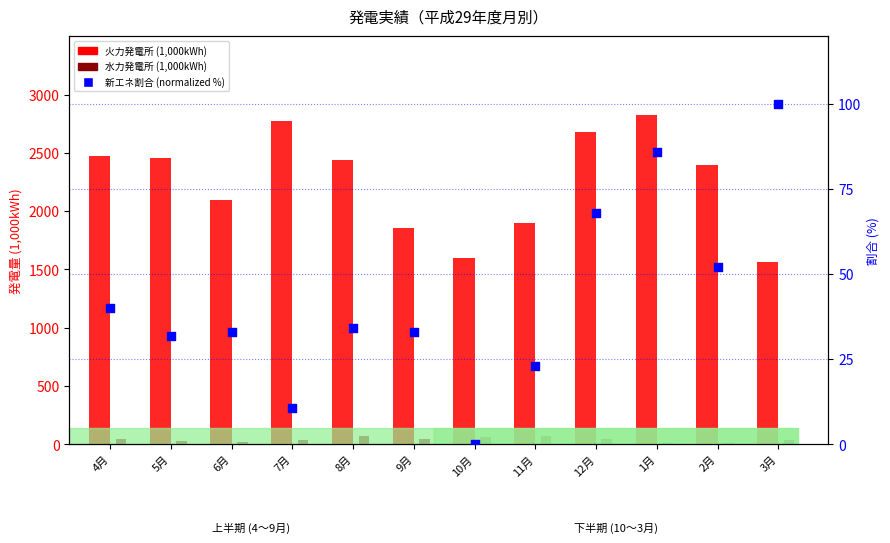

Which series has the largest Y range (max minus min)?

火力発電所